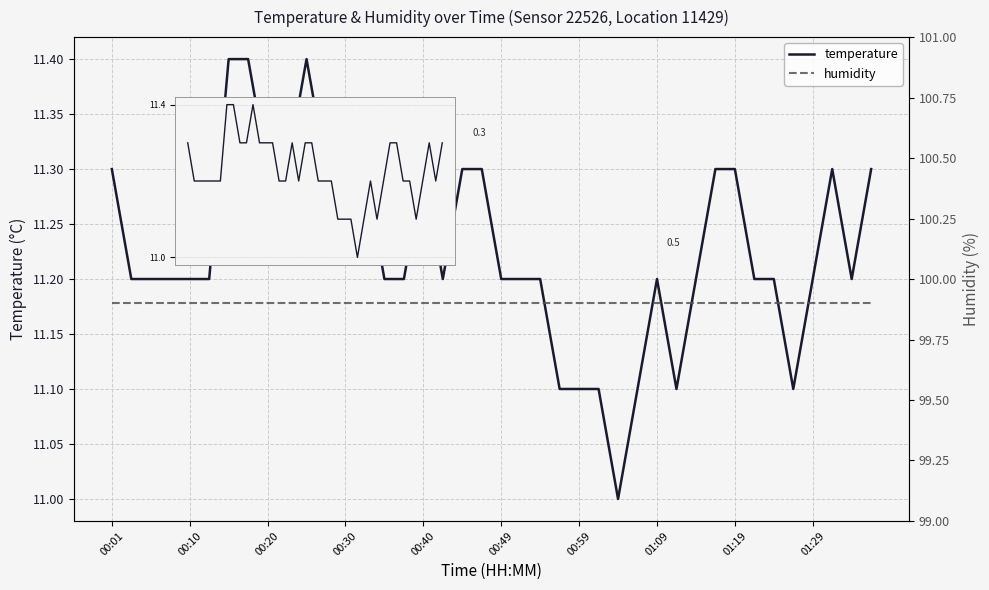

What is the greatest value displayed?

99.9